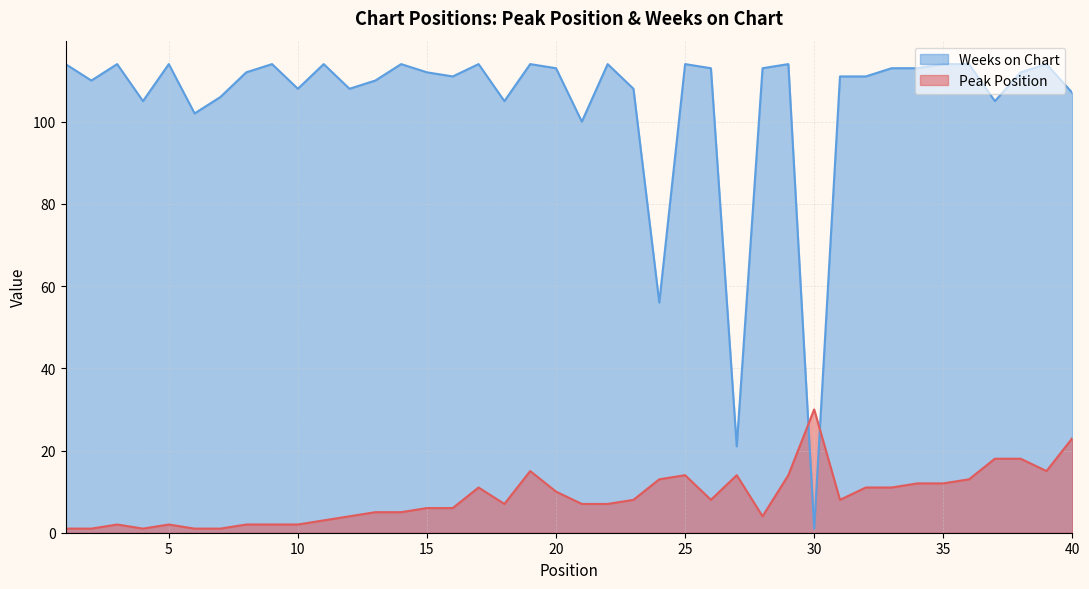

Which series has the largest total across all categories?

Weeks on Chart